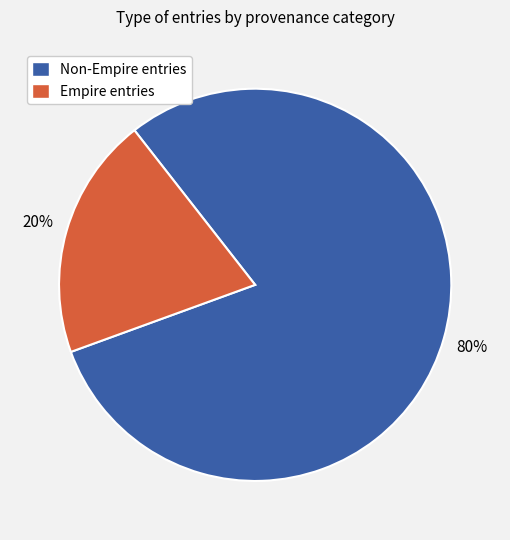

To the nearest percent, what is the difference between the largest and smallest slice percentages?

60%